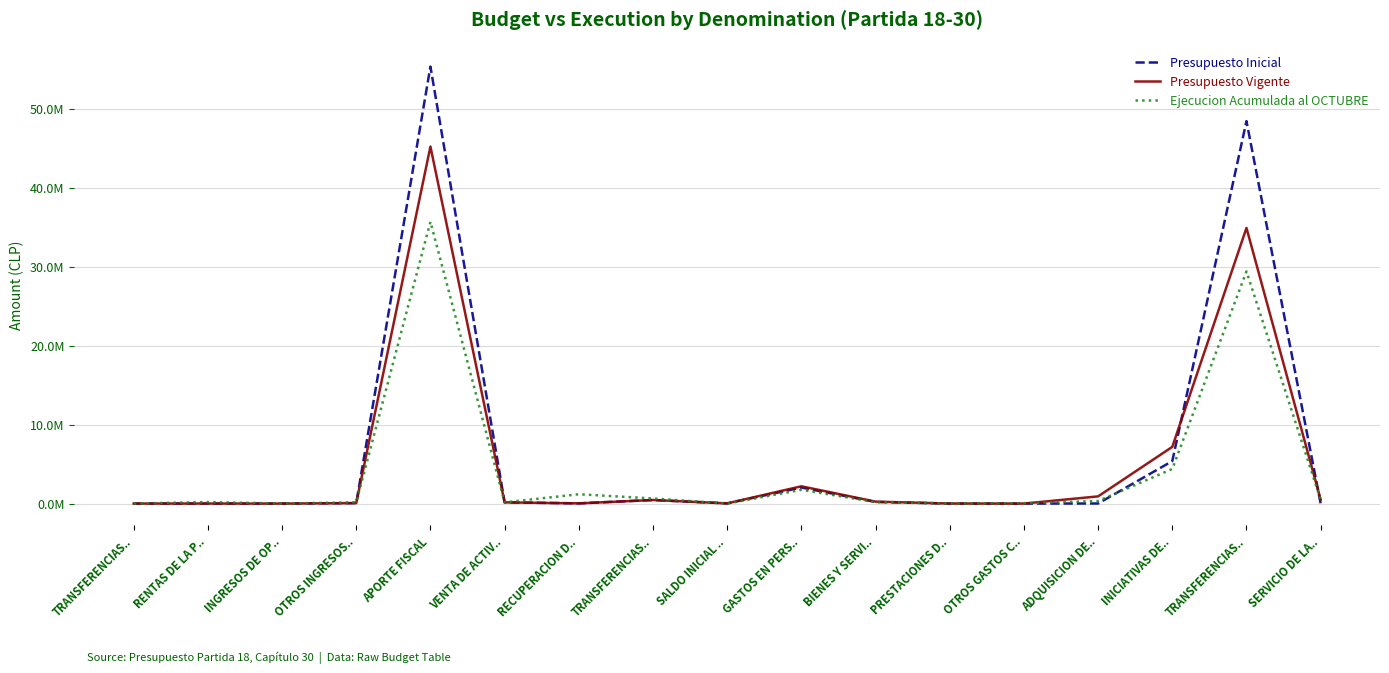

Where is Ejecucion Acumulada al OCTUBRE nearest to the value 17833174?

TRANSFERENCIAS..